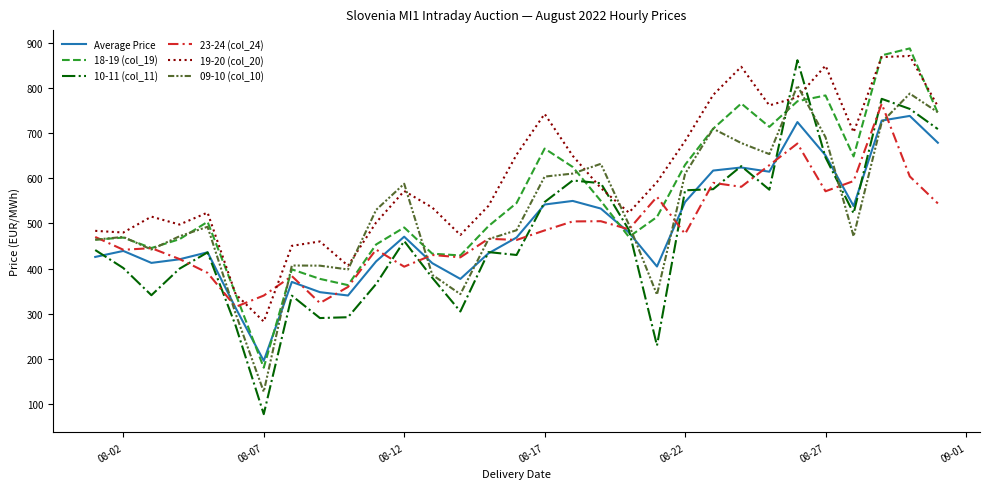

True or false: 19-20 (col_20) and 23-24 (col_24) cross at least once.

True